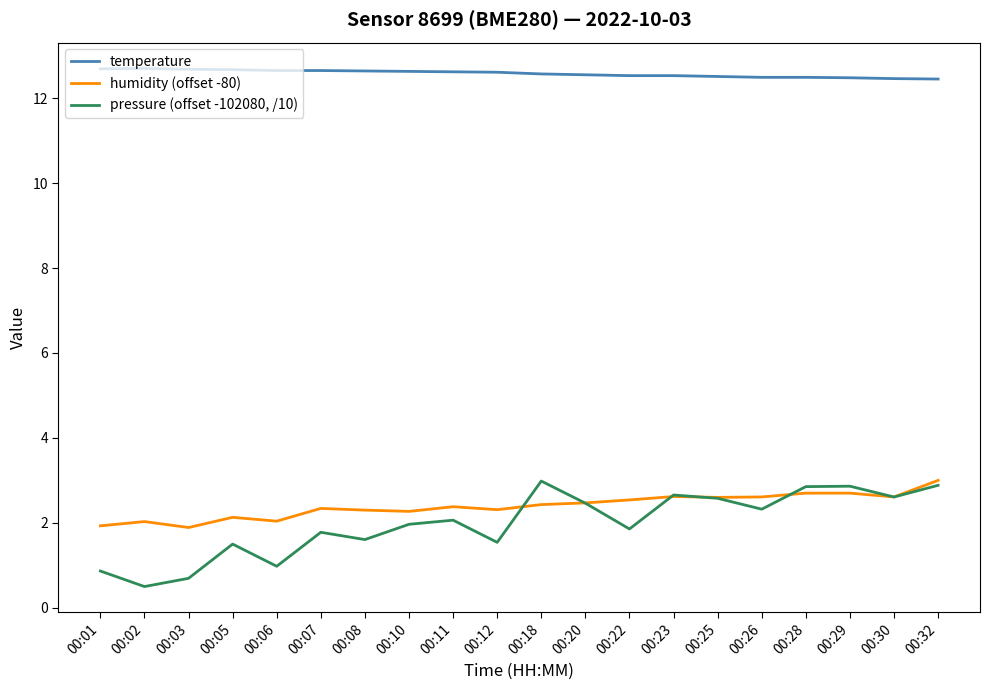

What is the total value across all series at 00:20?

17.5